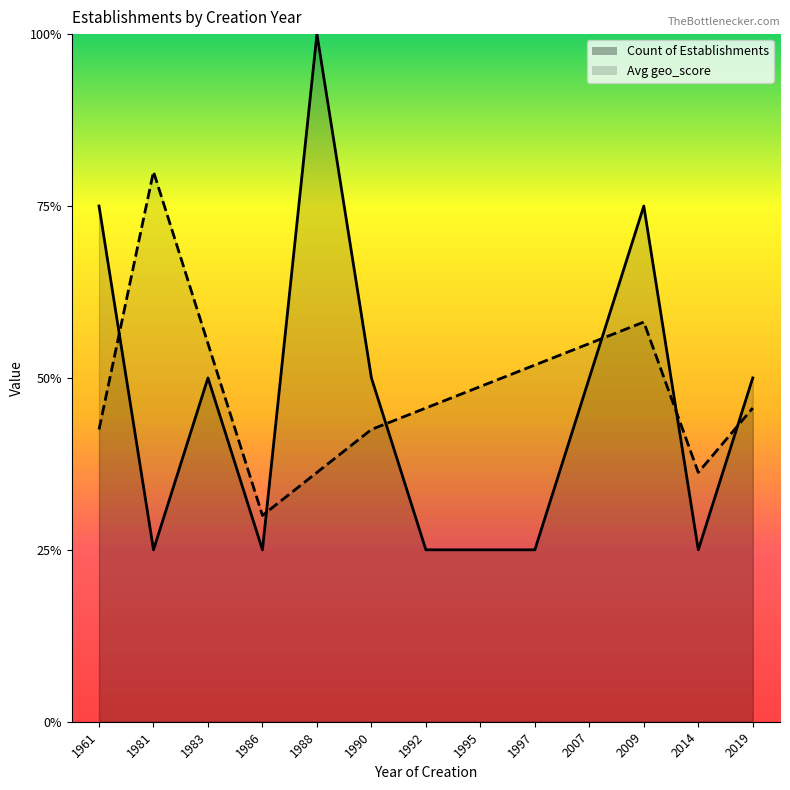

What is the difference between the Avg geo_score values at 2009 and 1986?

0.3